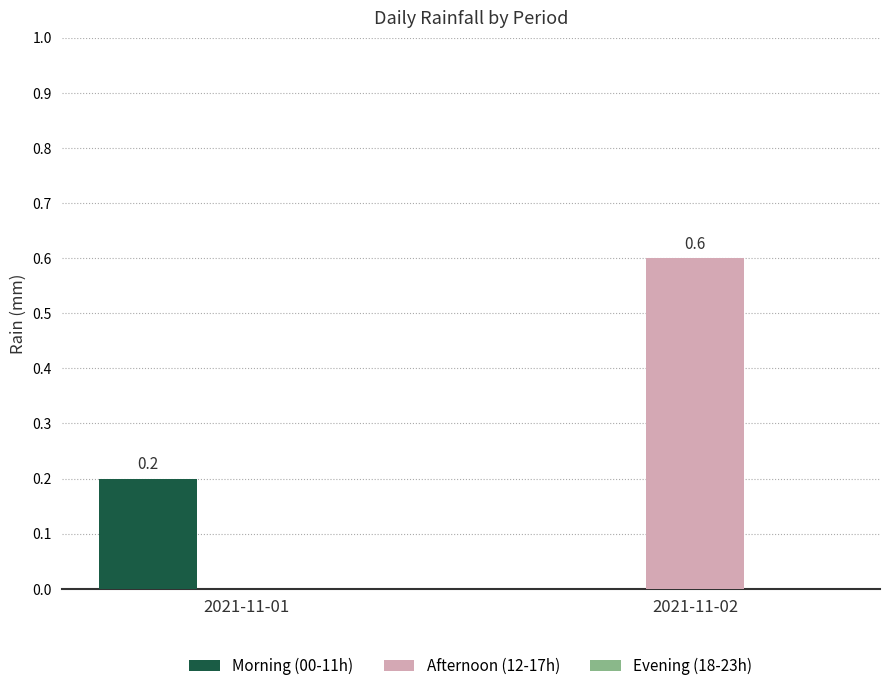

Which series has the largest total across all categories?

Afternoon (12-17h)